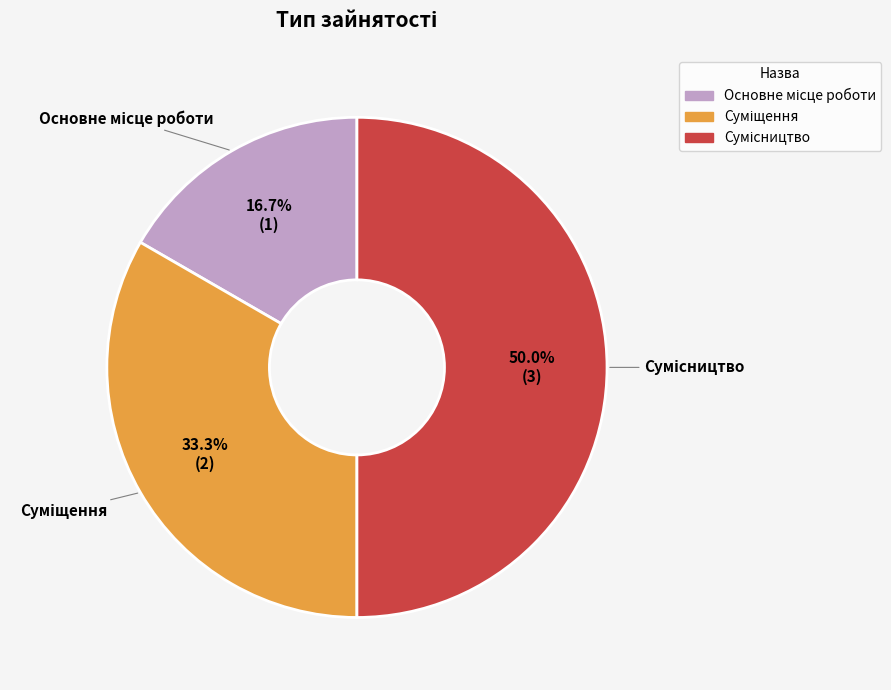

To the nearest percent, what portion does Сумісництво represent?

50%